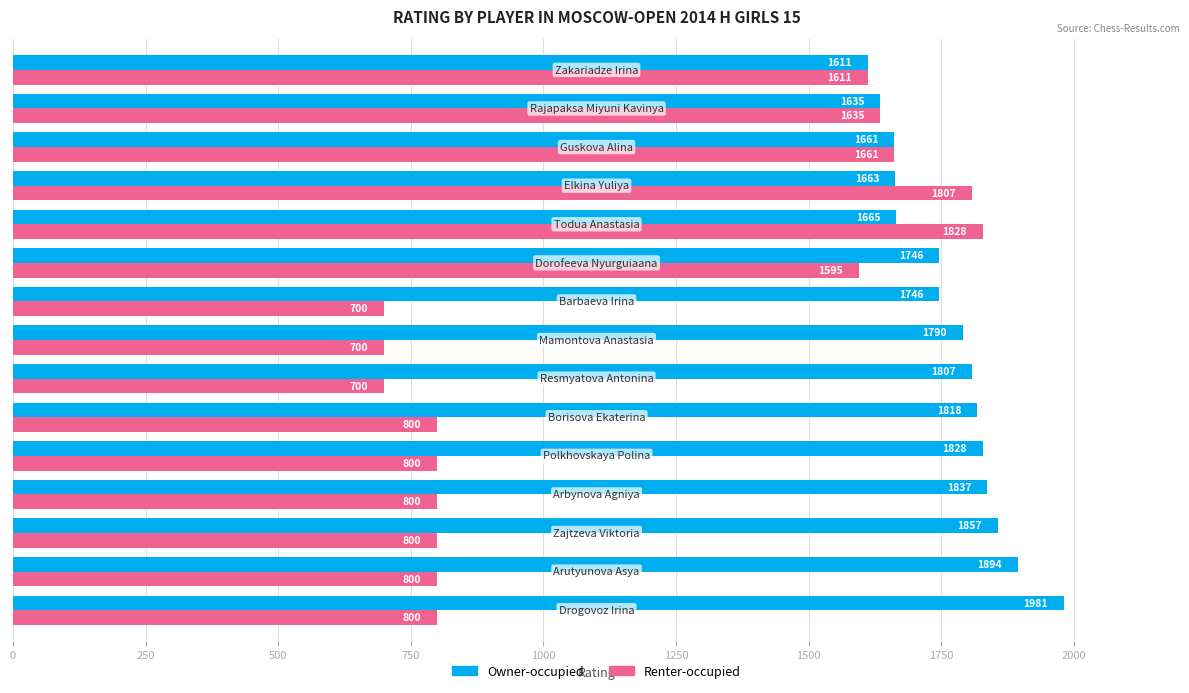

Rank the series by their average value, from highest to lowest.

Owner-occupied, Renter-occupied